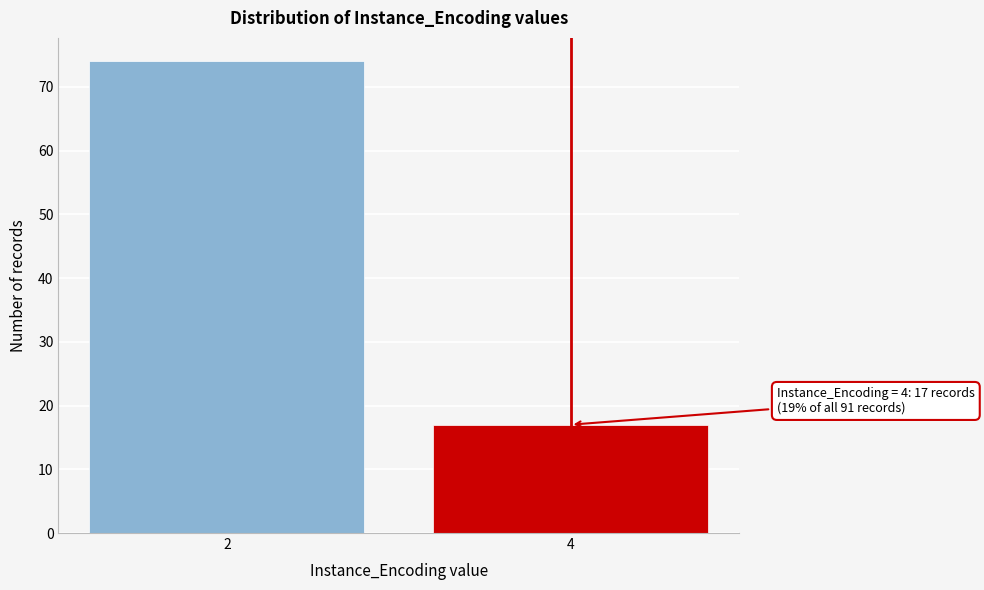

Reading right to left, transcribe all the data shown in this chart.

4=17	2=74